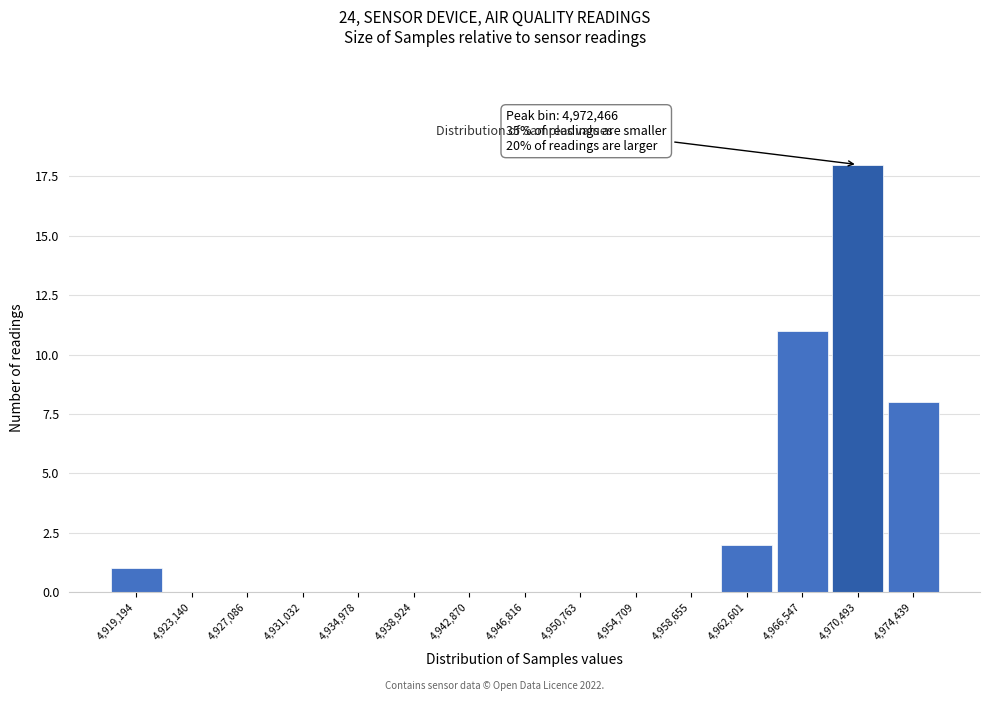

Reading left to right, what are all the values shown in this chart?

4,919,194=1	4,923,140=0	4,927,086=0	4,931,032=0	4,934,978=0	4,938,924=0	4,942,870=0	4,946,816=0	4,950,763=0	4,954,709=0	4,958,655=0	4,962,601=2	4,966,547=11	4,970,493=18	4,974,439=8